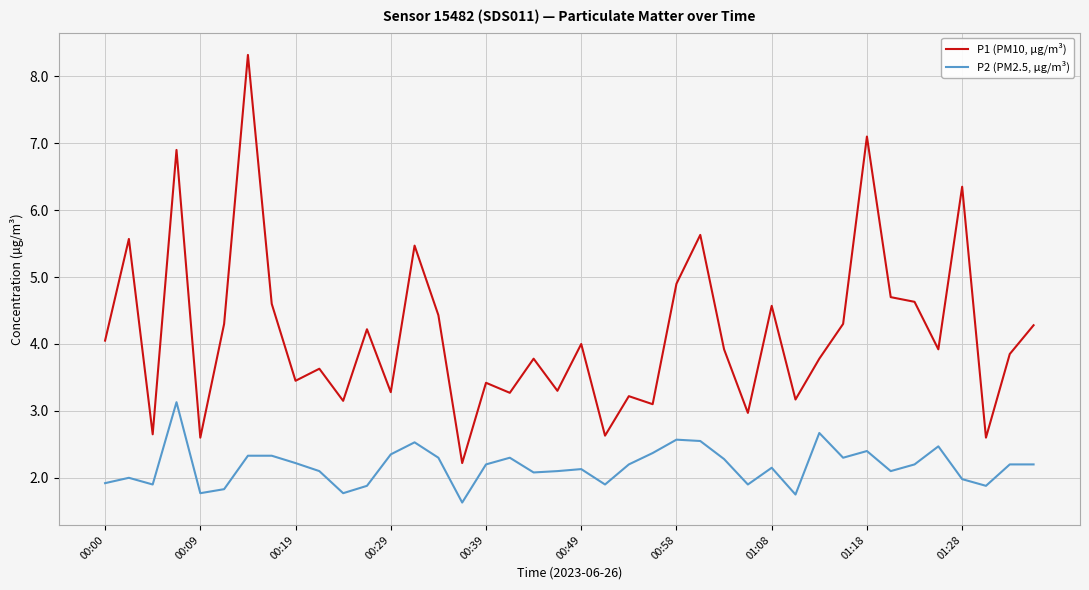

Which series has the largest range (max minus min)?

P1 (PM10, µg/m³)